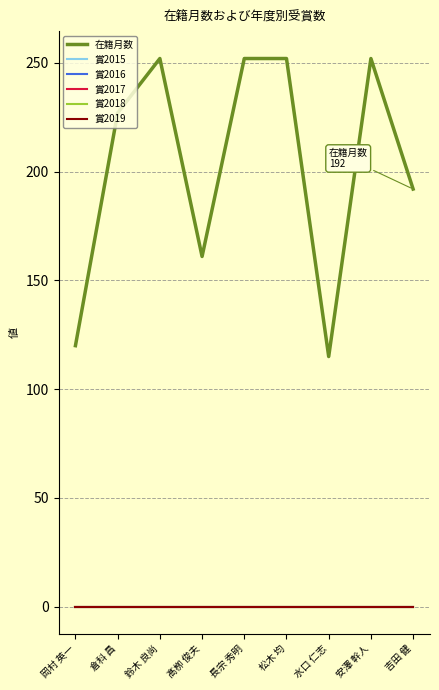

What is the minimum value for 在籍月数?

115